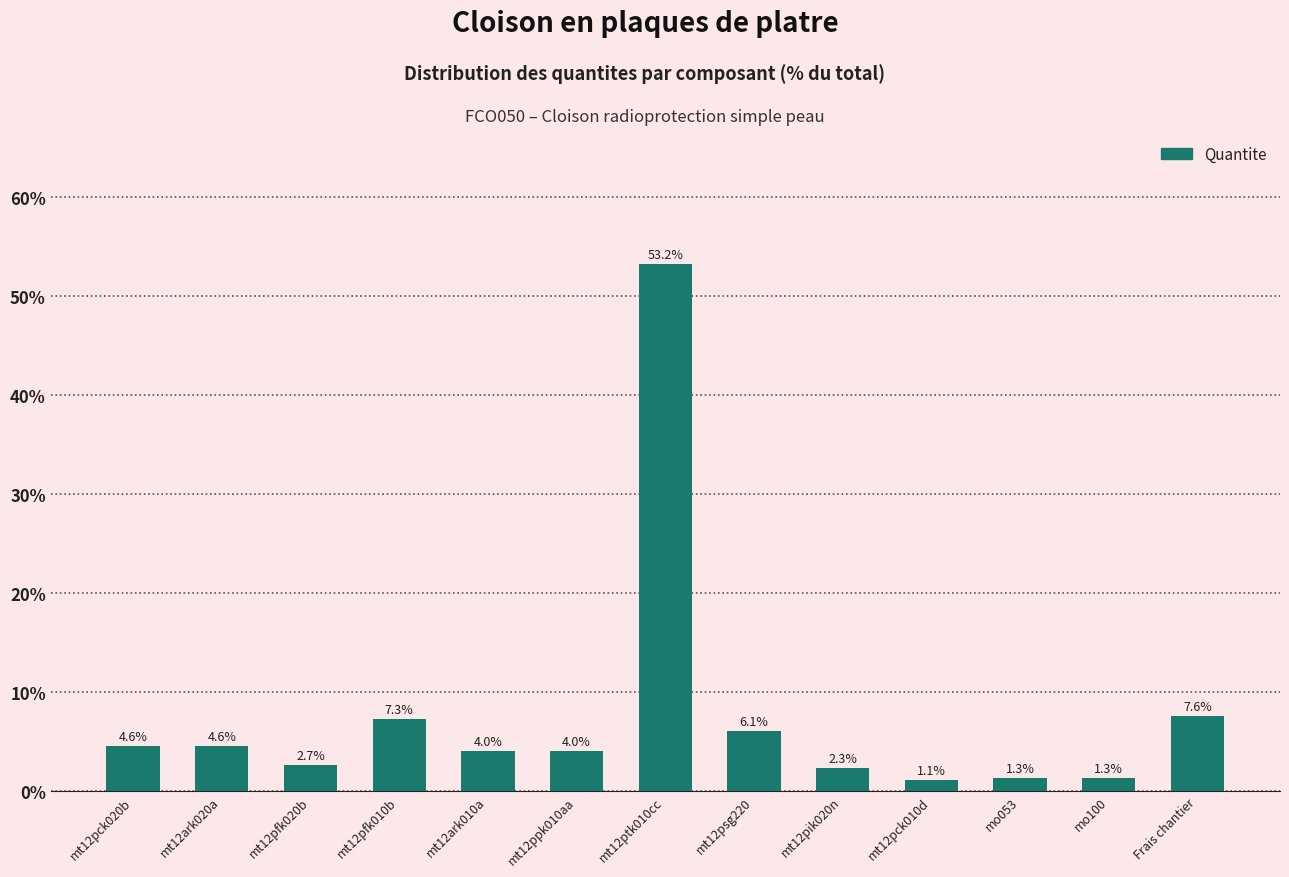

Reading right to left, extract all data points from this chart.

Frais chantier=7.6	mo100=1.3	mo053=1.3	mt12pck010d=1.1	mt12pik020n=2.3	mt12psg220=6.1	mt12ptk010cc=53.2	mt12ppk010aa=4.0	mt12ark010a=4.0	mt12pfk010b=7.3	mt12pfk020b=2.7	mt12ark020a=4.6	mt12pck020b=4.6